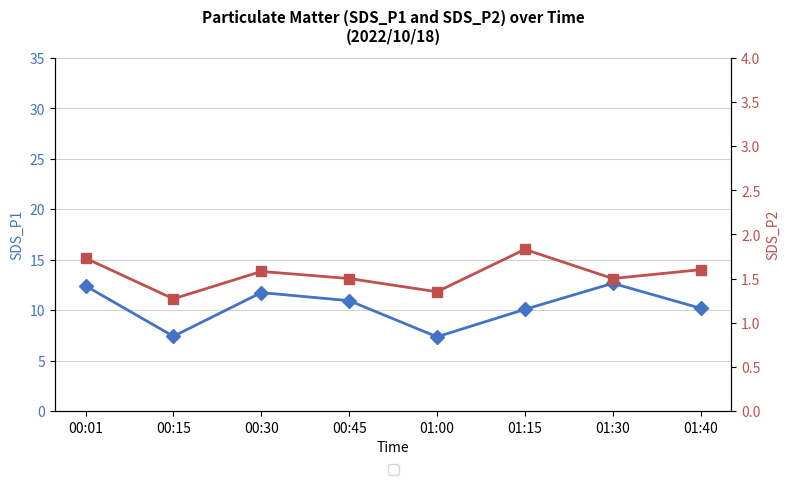

Which series has the largest total across all categories?

SDS_P1